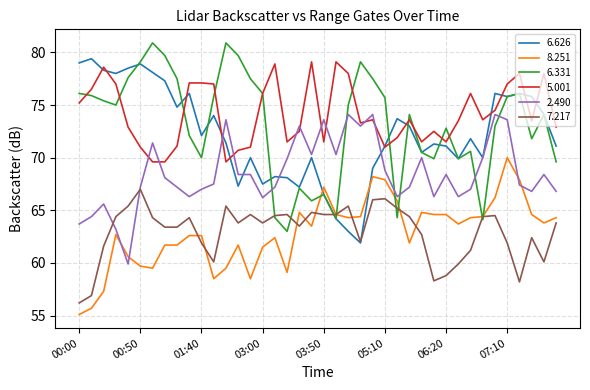

True or false: 8.251 and 5.001 cross at least once.

False